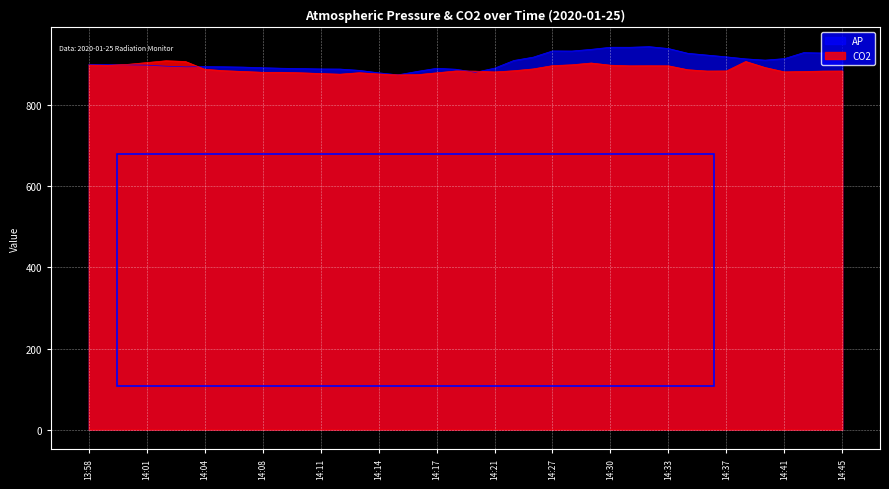

At how many categories does at least one series exceed 918?

13